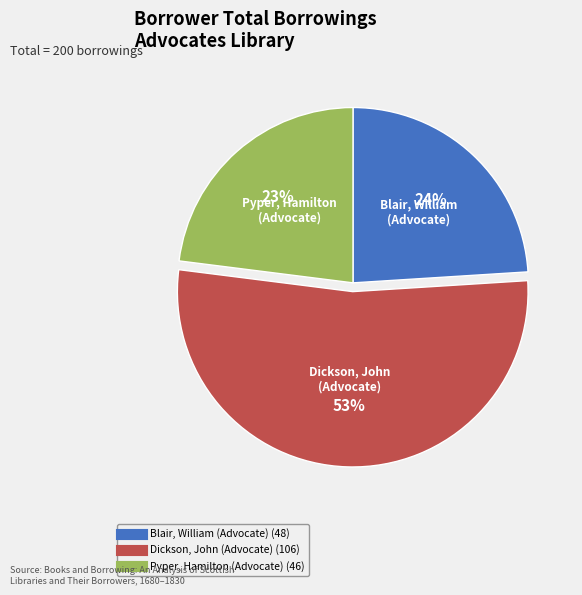

What percentage is the Pyper, Hamilton (Advocate) slice, to the nearest percent?

23%